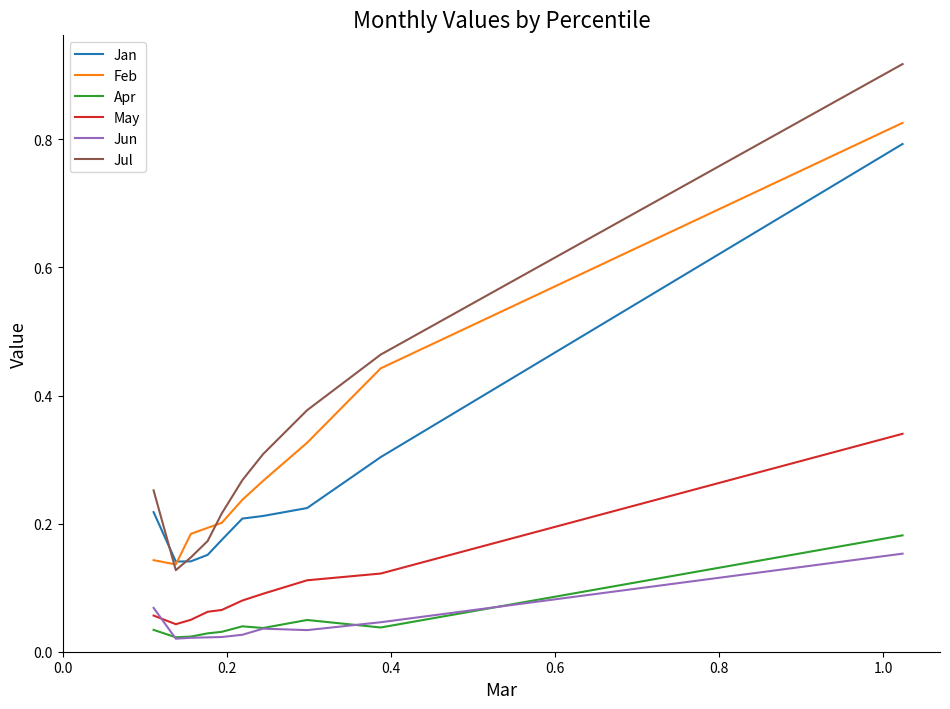

What are all the series names shown in the legend?

Jan, Feb, Apr, May, Jun, Jul